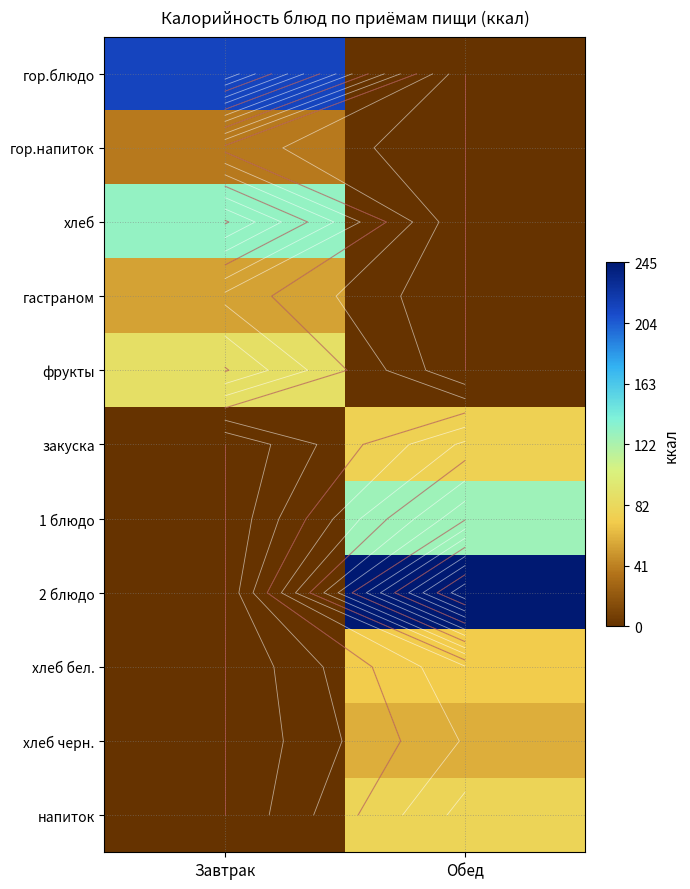

What is the greatest value displayed?

244.8